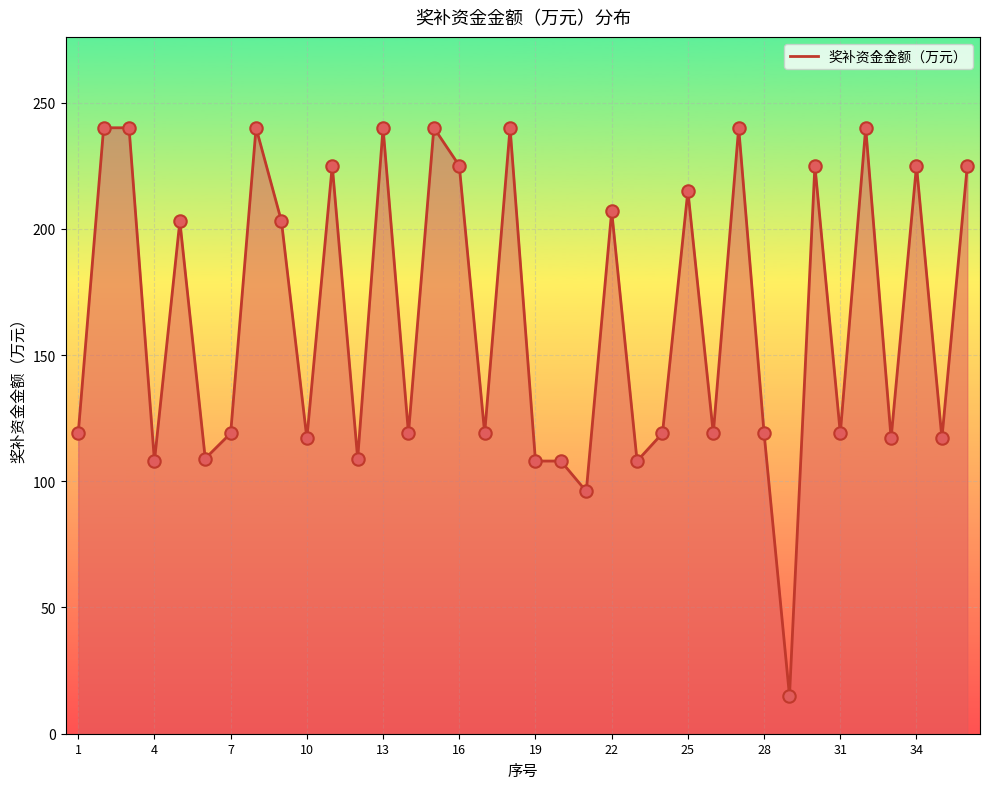

What is the maximum value shown in the chart?

240